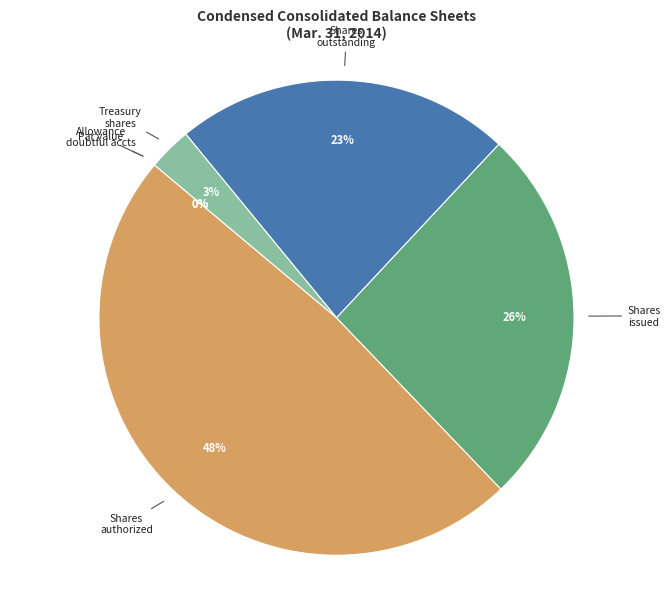

Combined, do Shares issued and Shares outstanding account for over 50%?

No